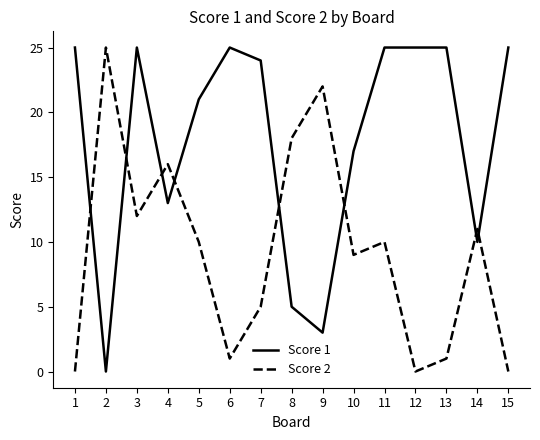

True or false: Score 1 has a value of 17 at 10.

True